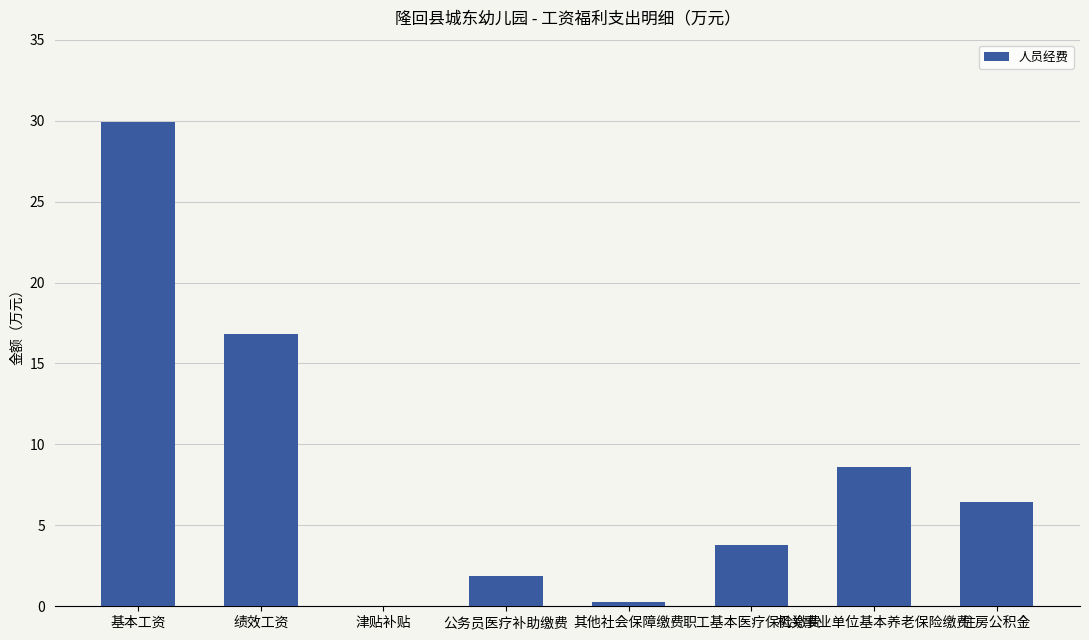

Count the number of categories in the chart.

8